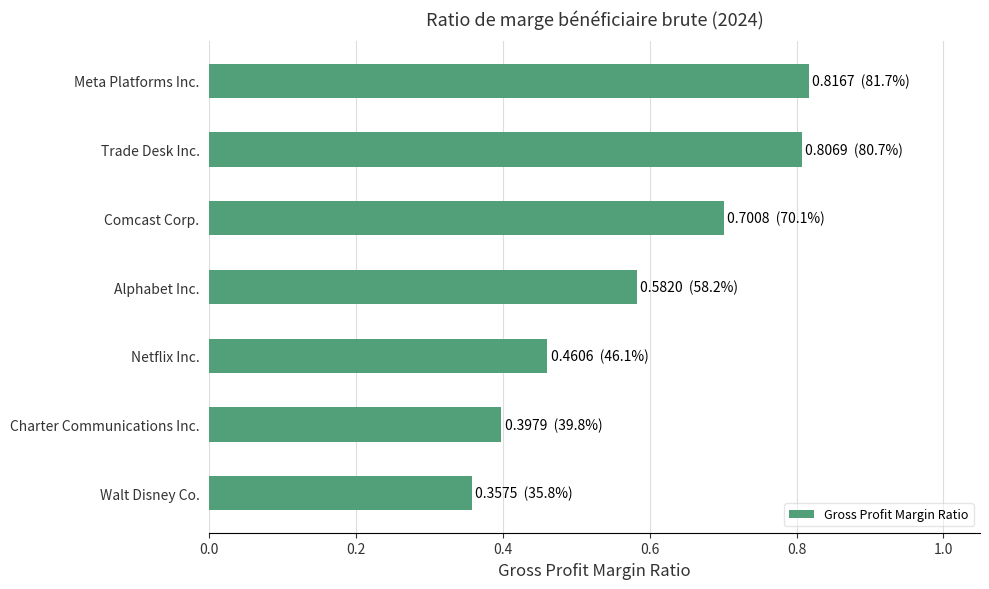

How many data points does each series have?

7